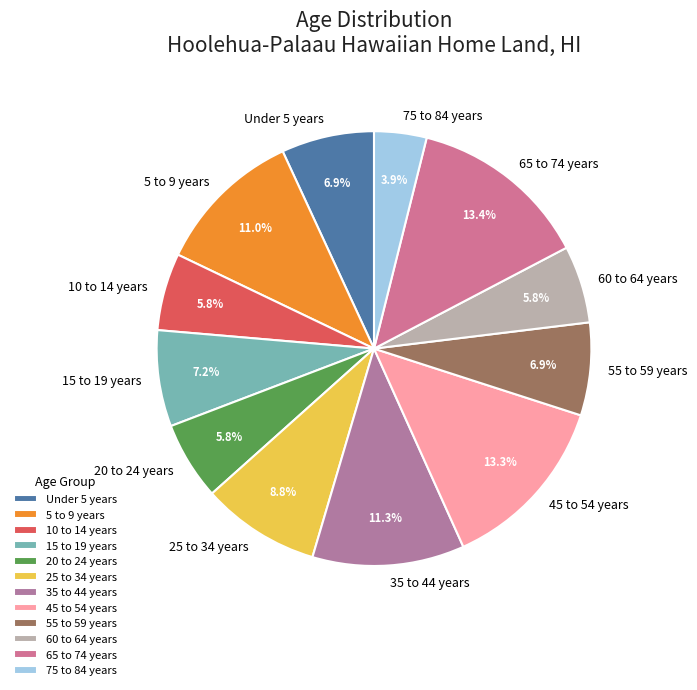

How much of the chart is everything except 25 to 34 years?

91.2%